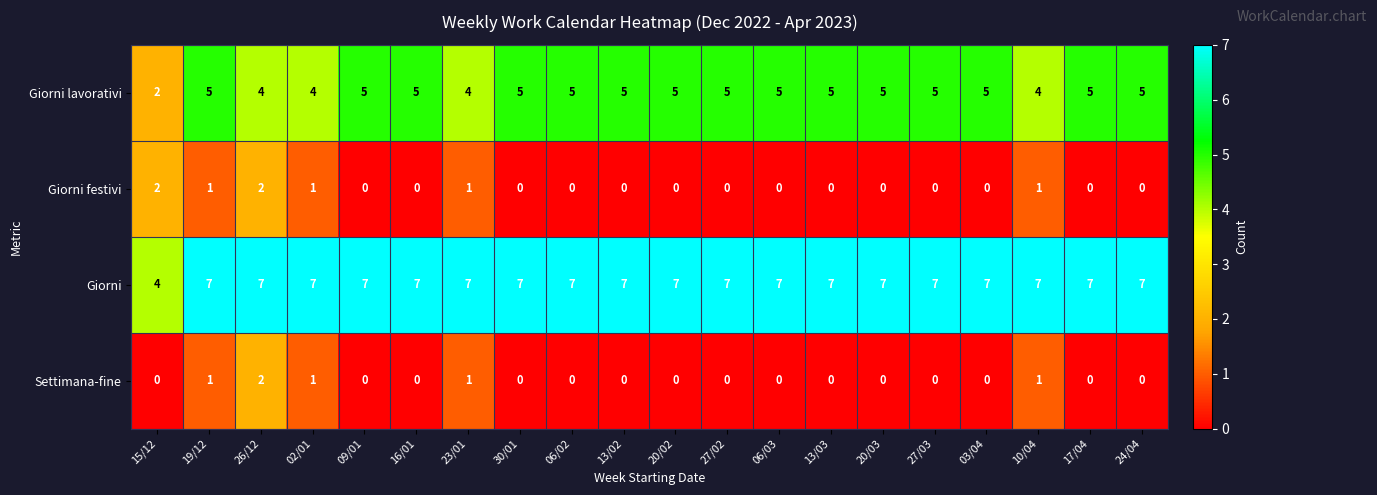

What is the spread (max minus min) of values at 15/12?

4